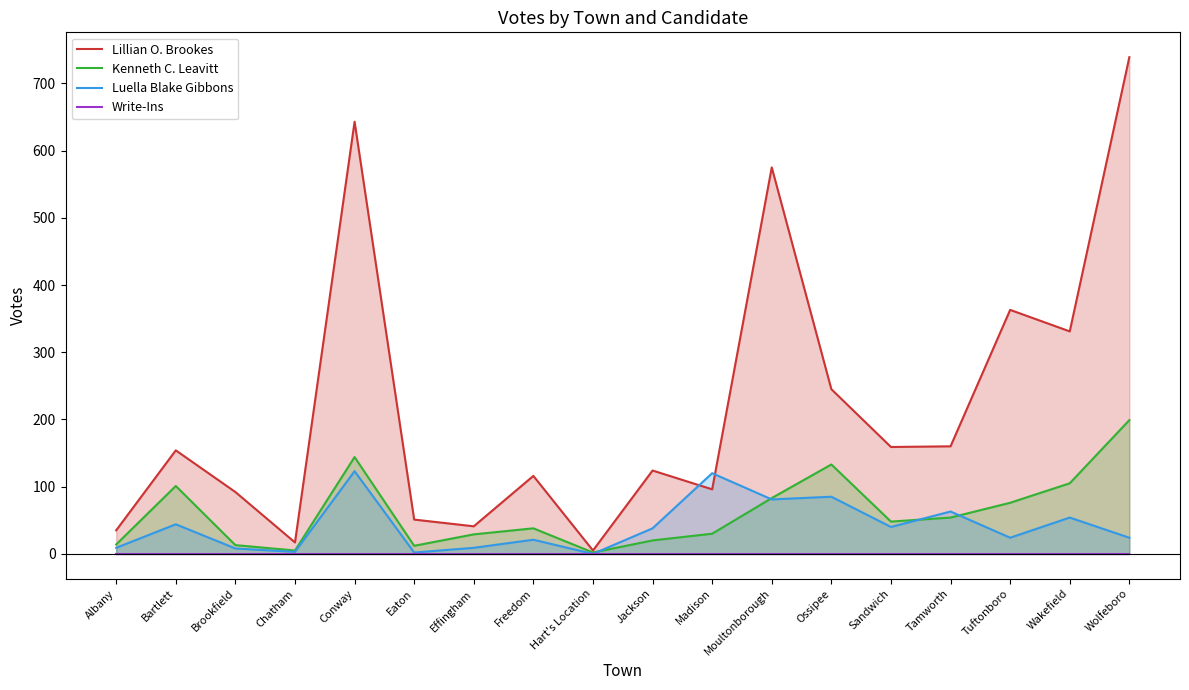

At how many categories does at least one series exceed 286?

5